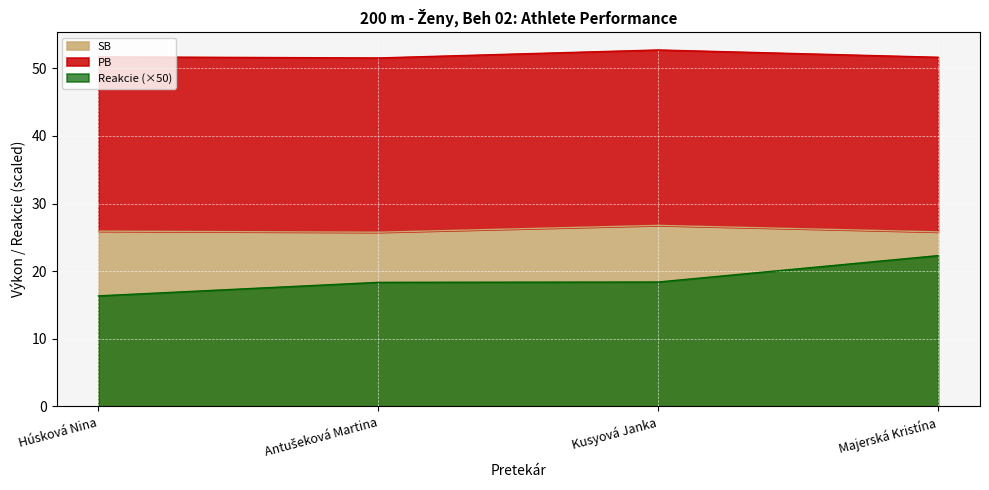

Is it true that Reakcie equals 10.8 at Antušeková Martina?

False